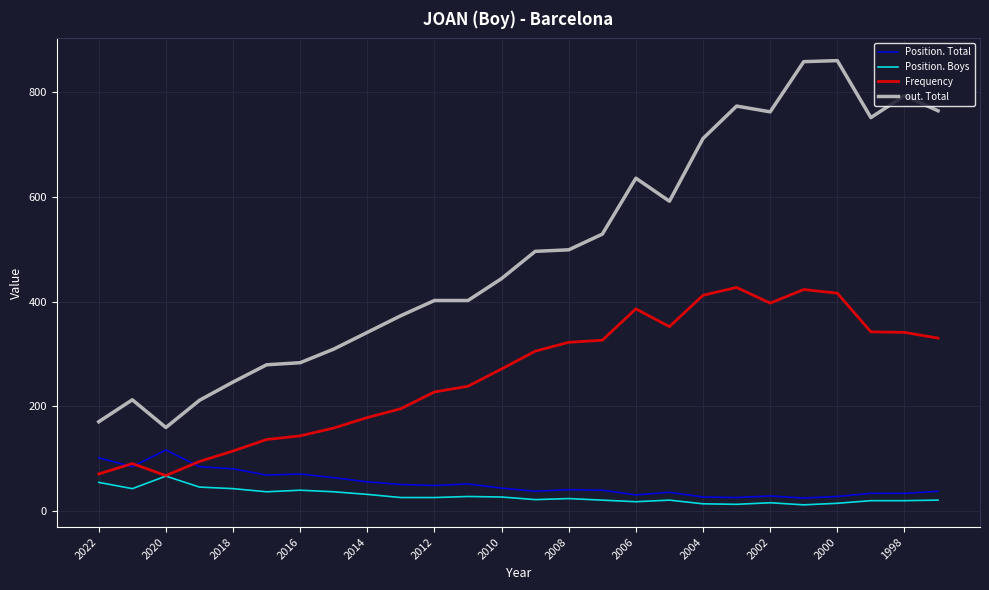

List the series in order of their peak value, lowest first.

Position. Boys, Position. Total, Frequency, out. Total